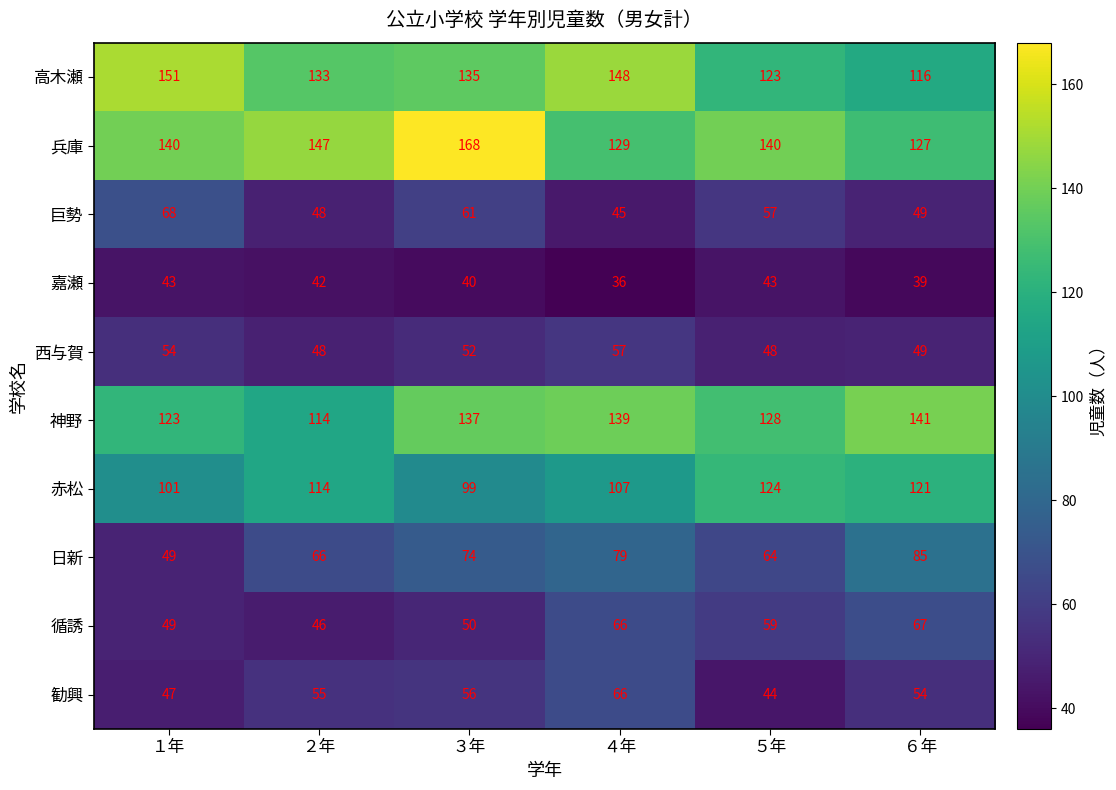

The value of 西与賀 at ３年 is 32. True or false?

False